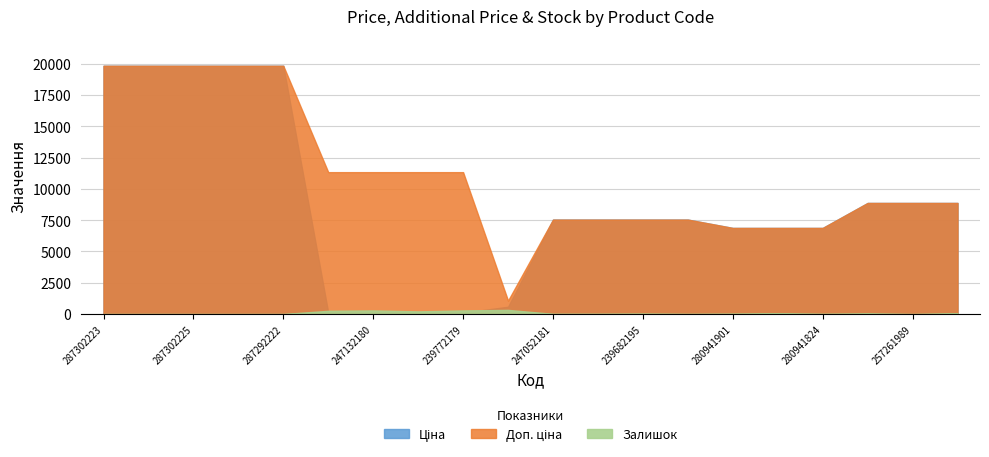

What is the spread (max minus min) of values at 239682195?

7507.9